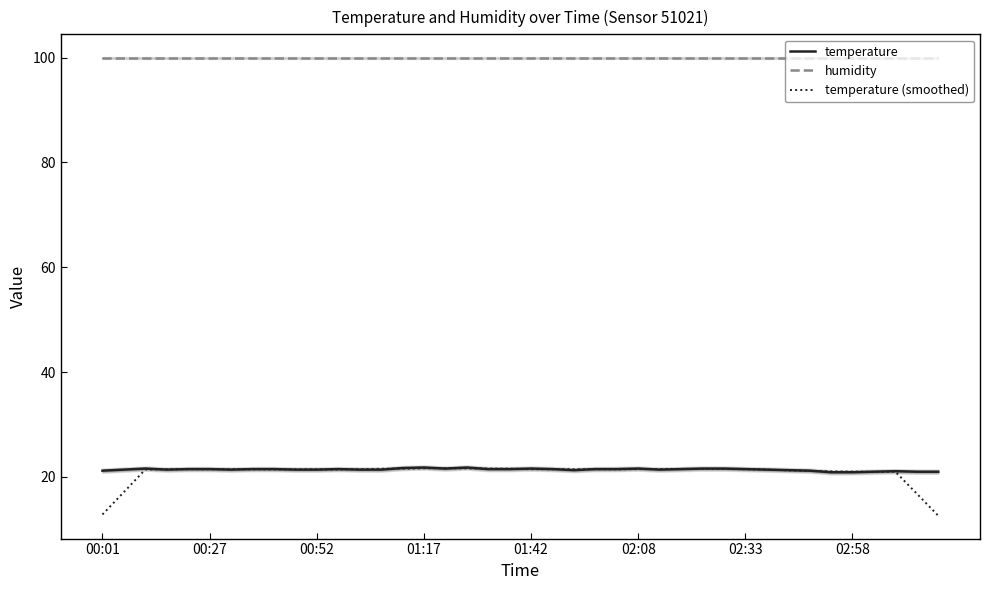

How many lines are shown in the chart?

3